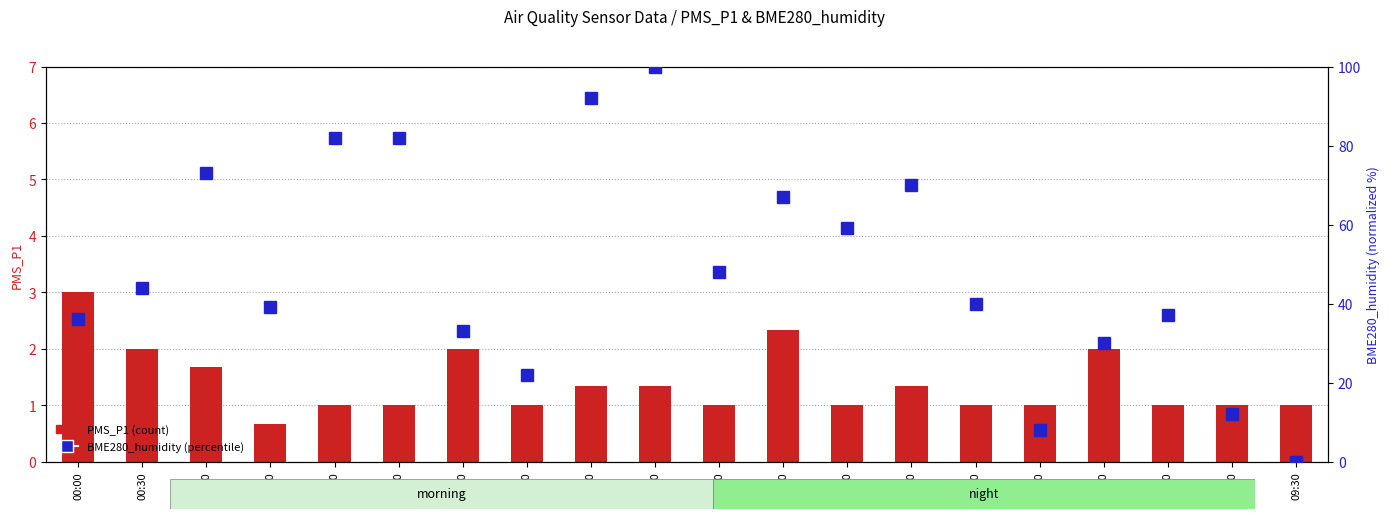

How many values in BME280_humidity (percentile) are above zero?

19